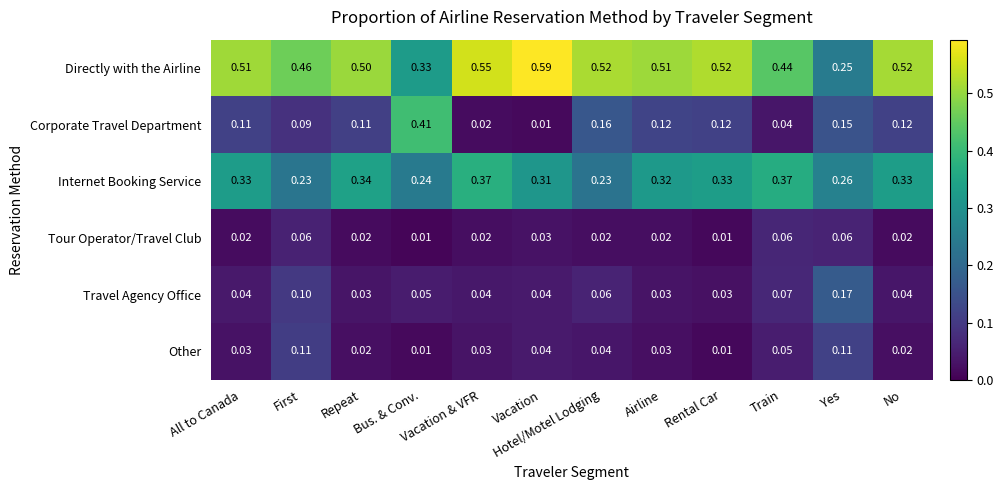

Is the value of Tour Operator/Travel Club at Hotel/Motel Lodging greater than the value of Travel Agency Office at Train?

No